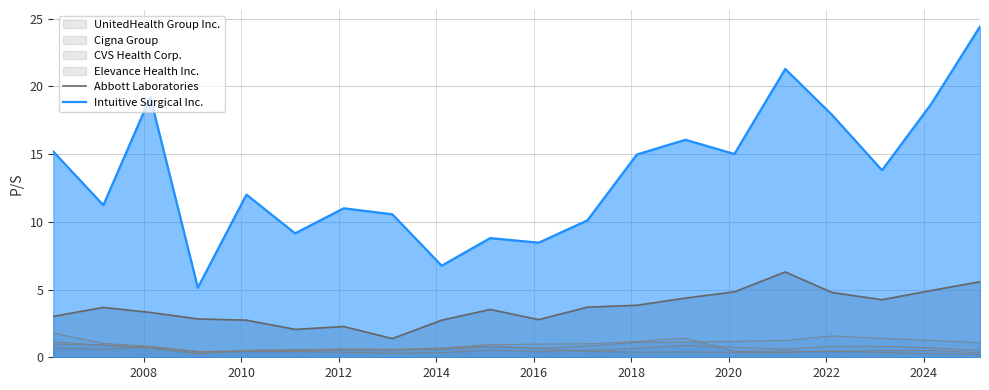

How many lines are shown in the chart?

6